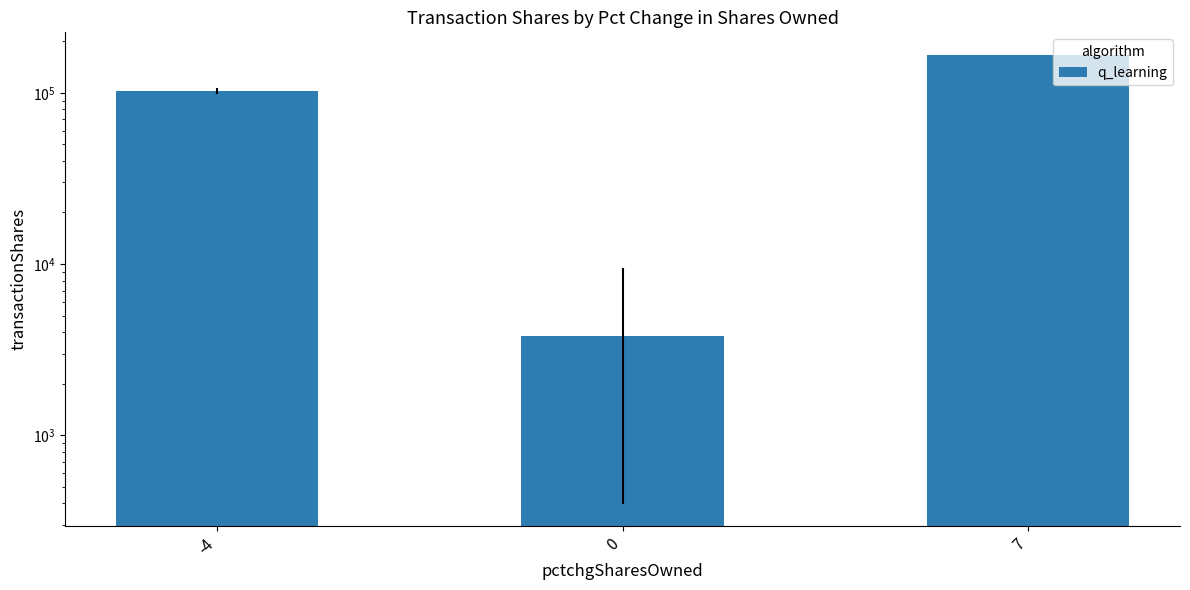

What is the sum of the values at -4 and 0?

106207.9